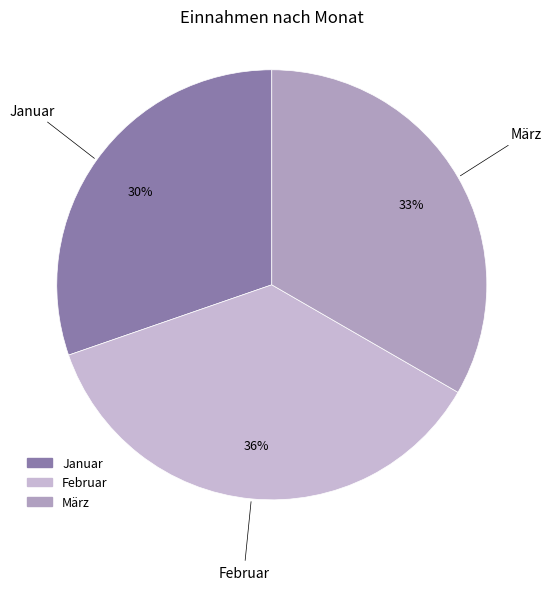

To the nearest percent, what percentage of the pie is Januar?

30%